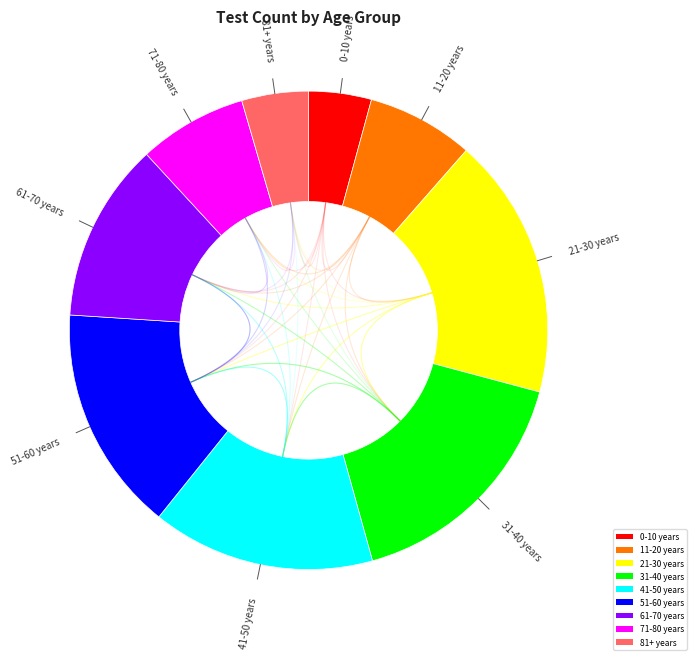

Is 21-30 years the majority of the pie?

No